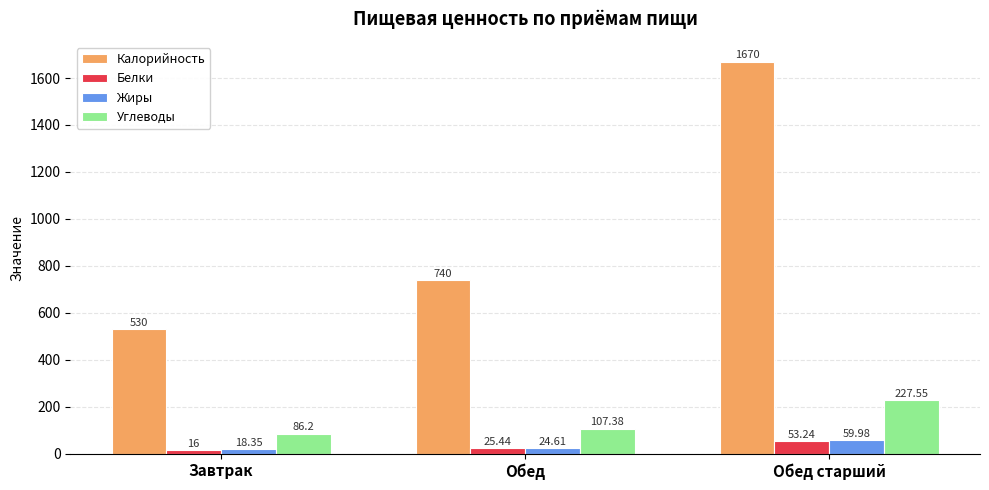

Which series has the largest total across all categories?

Калорийность